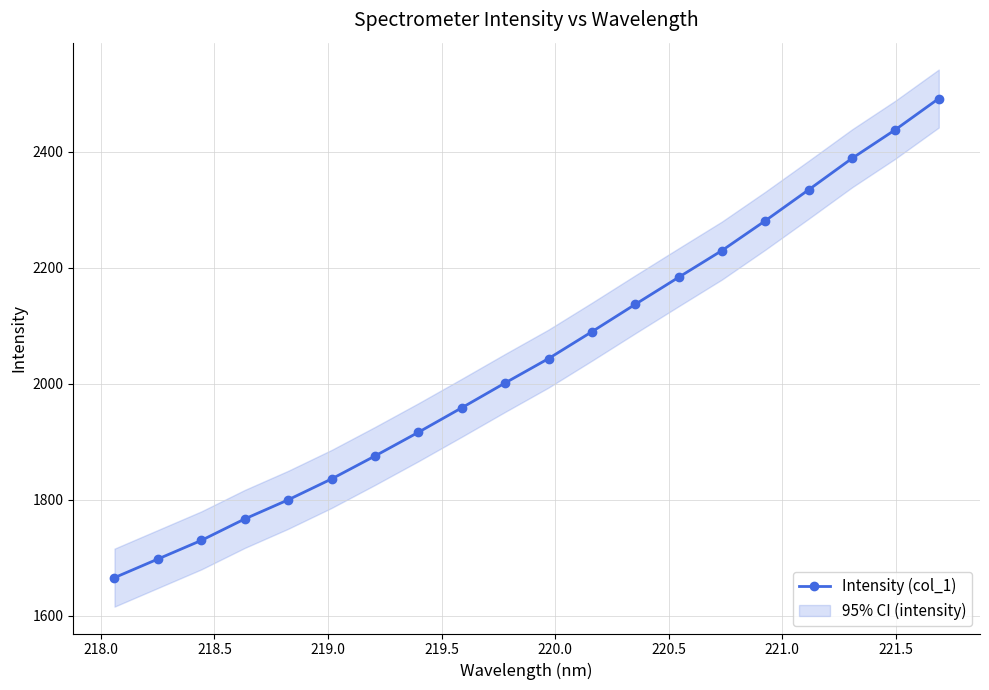

What is the lowest value of the Intensity (col_1) series?

1665.5